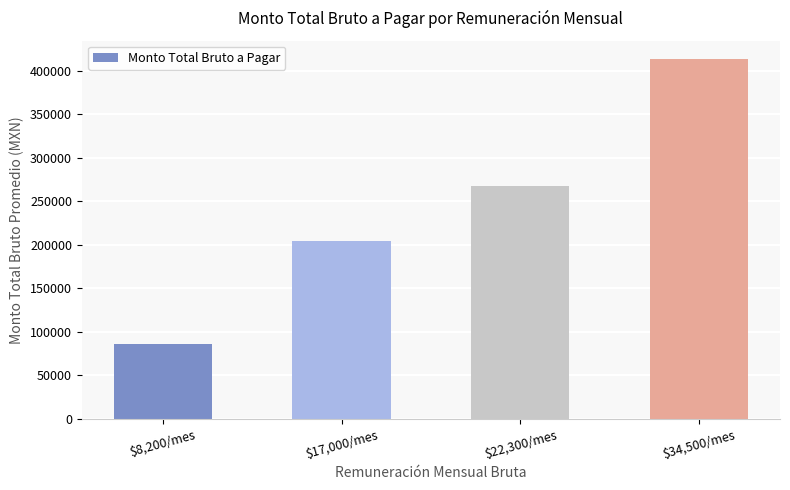

What is the average value?

242925